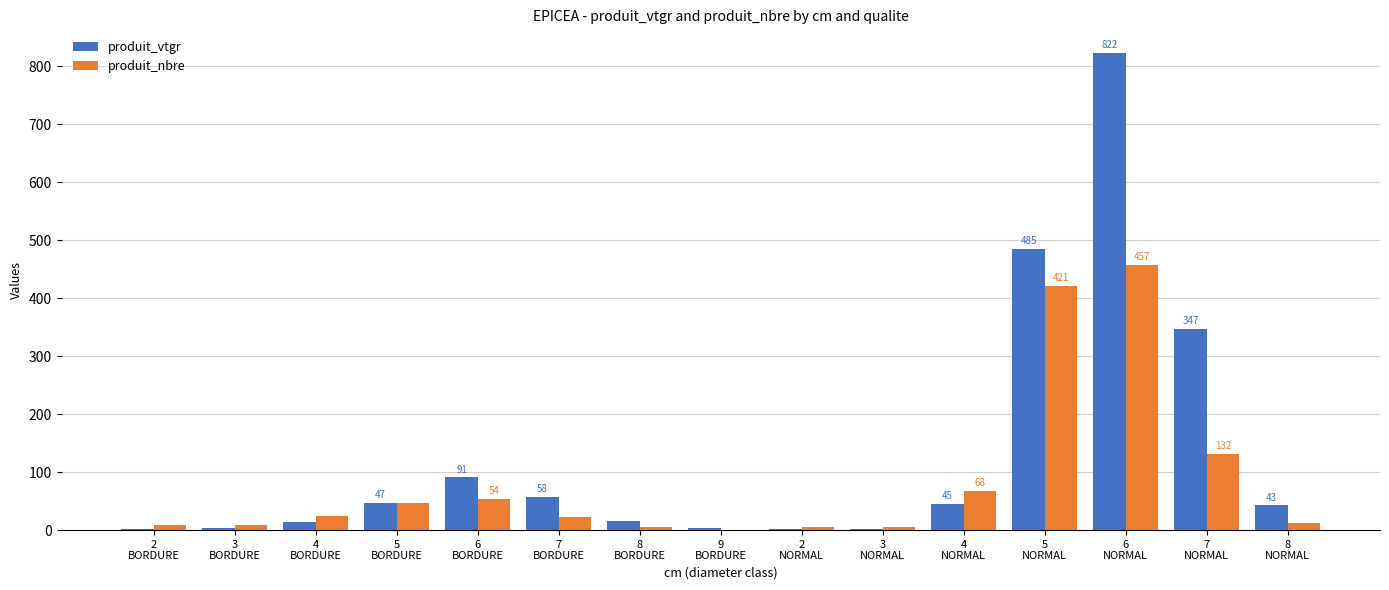

Which category has the highest value across all series?

6
NORMAL